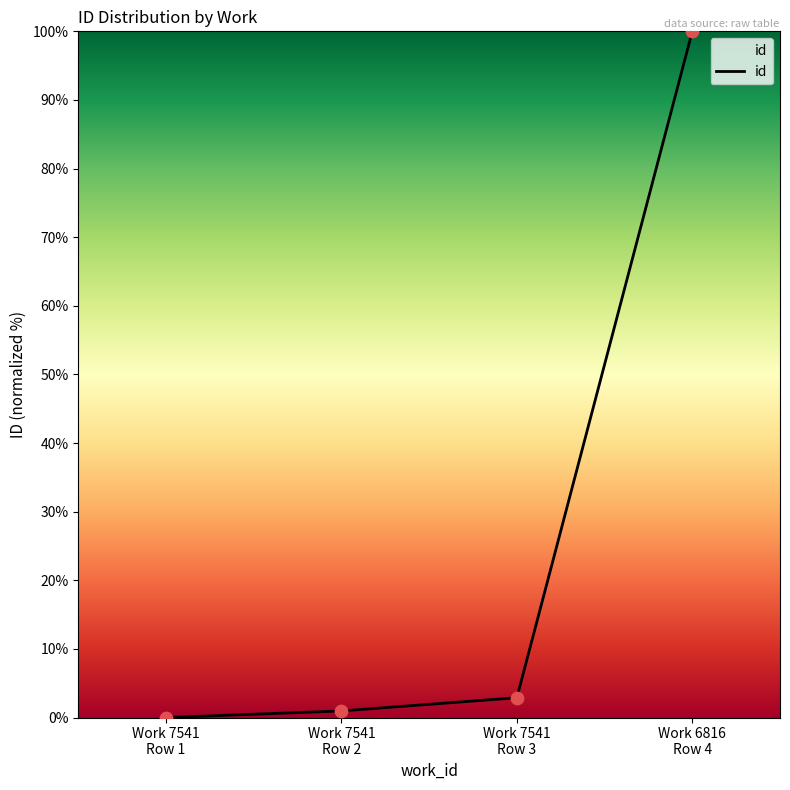

Between Work 7541
Row 3 and Work 7541
Row 1, which is larger?

Work 7541
Row 3